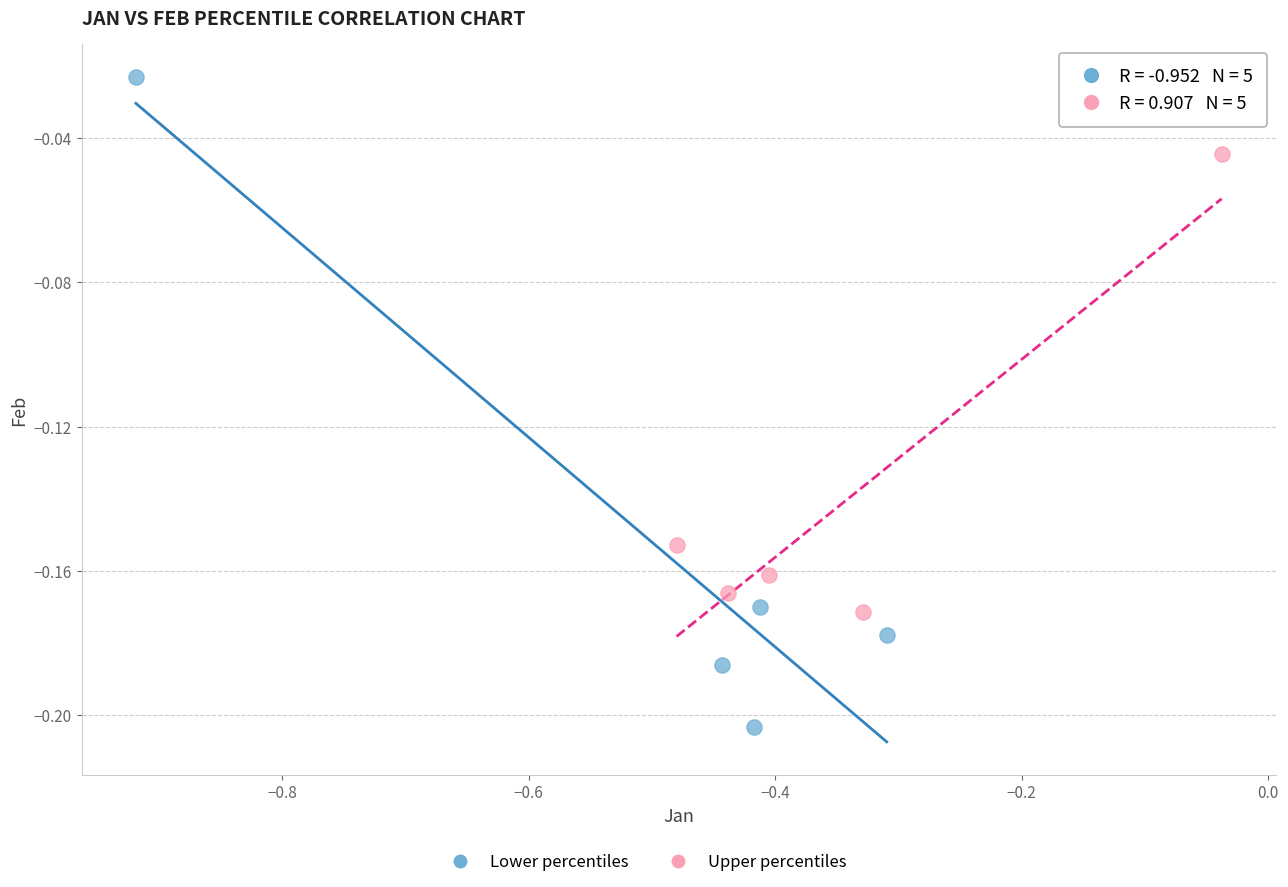

Which series contains the lowest Y value?

Lower percentiles